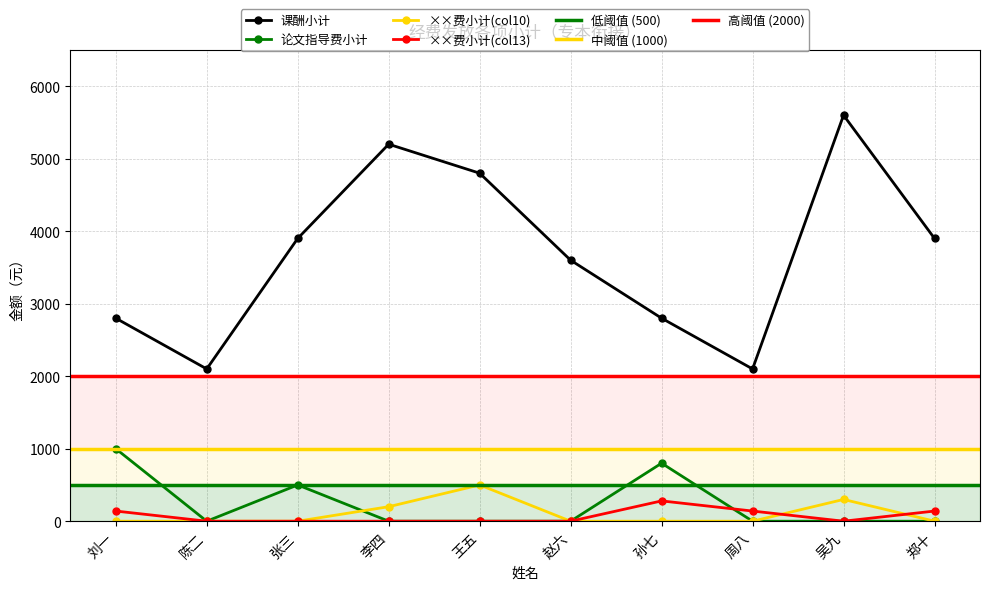

The value of ××费小计(col10) at 陈二 is -282. True or false?

False